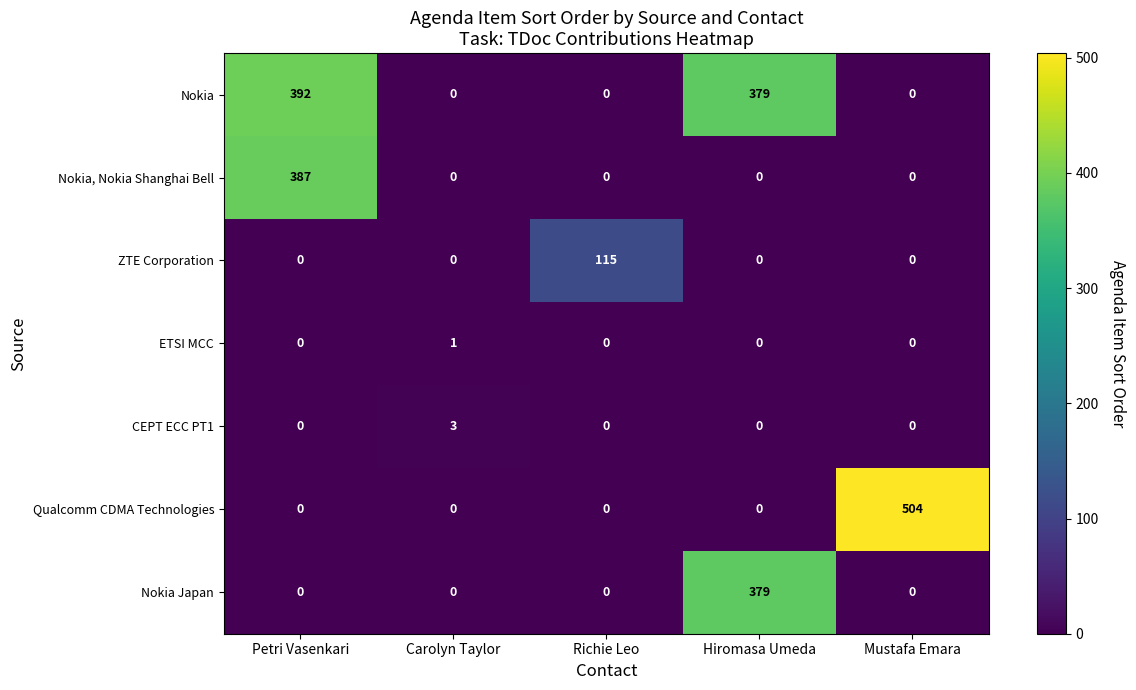

What is the sum of all CEPT ECC PT1 values?

3